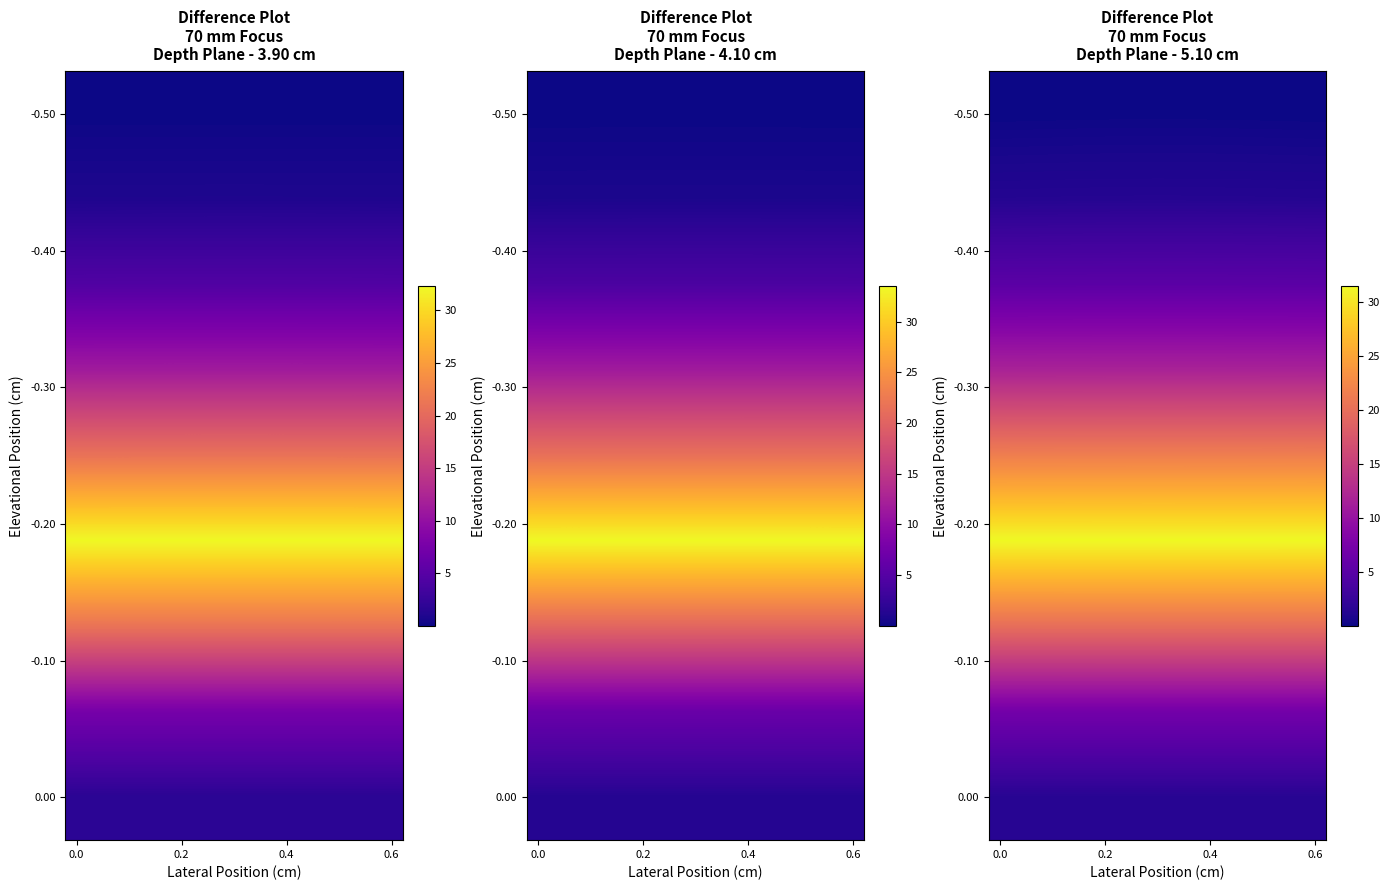

At how many categories does at least one series exceed 28?

15